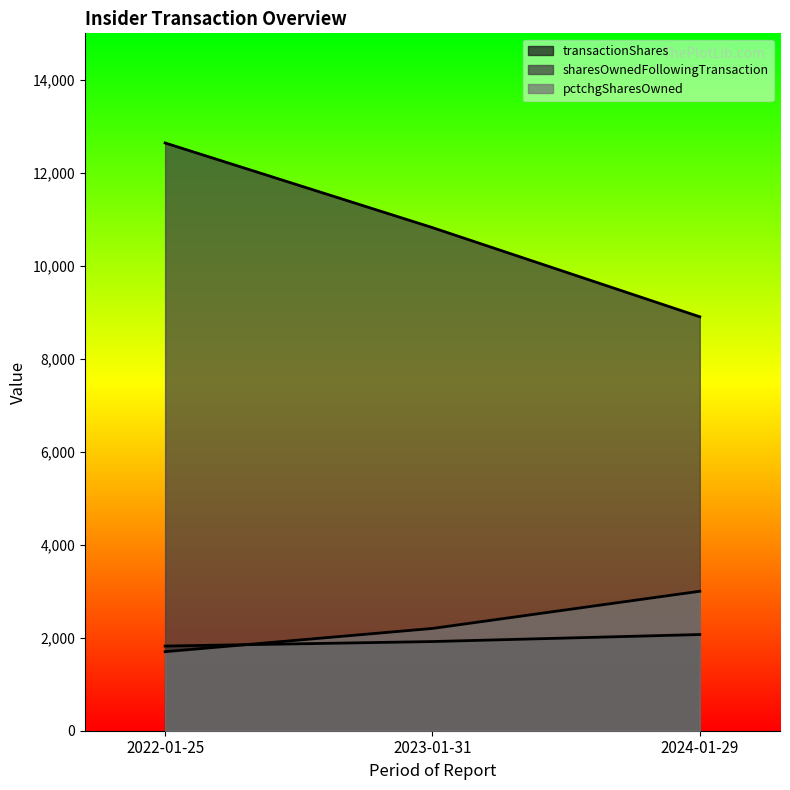

Which series has the largest range (max minus min)?

sharesOwnedFollowingTransaction